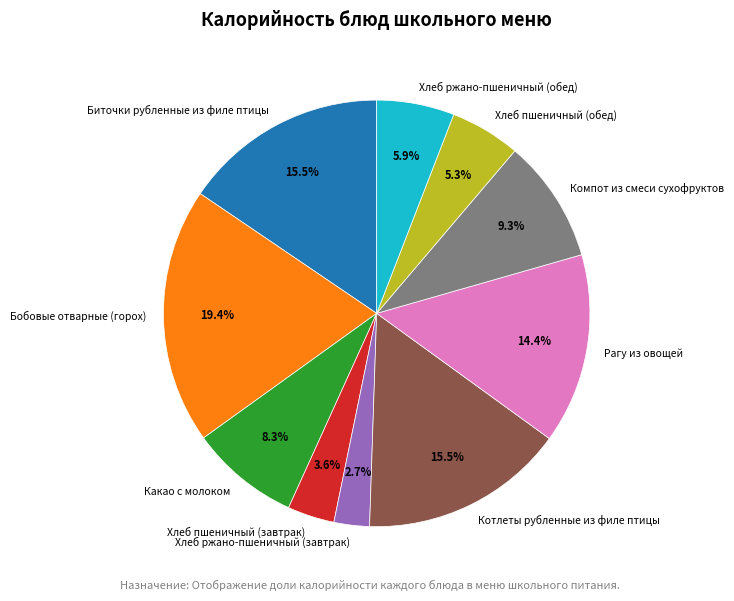

Which slice is the largest?

Бобовые отварные (горох)